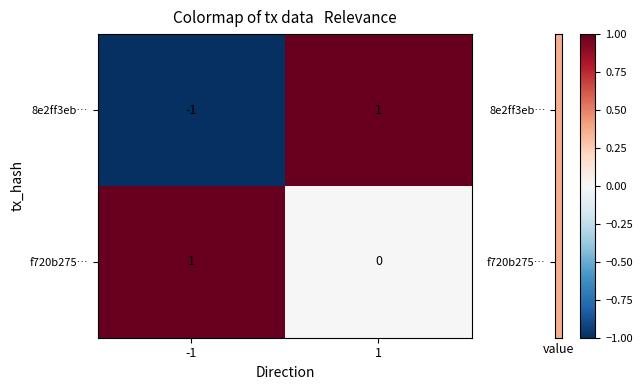

At 1, list the series in order from smallest to largest.

f720b275…, 8e2ff3eb…